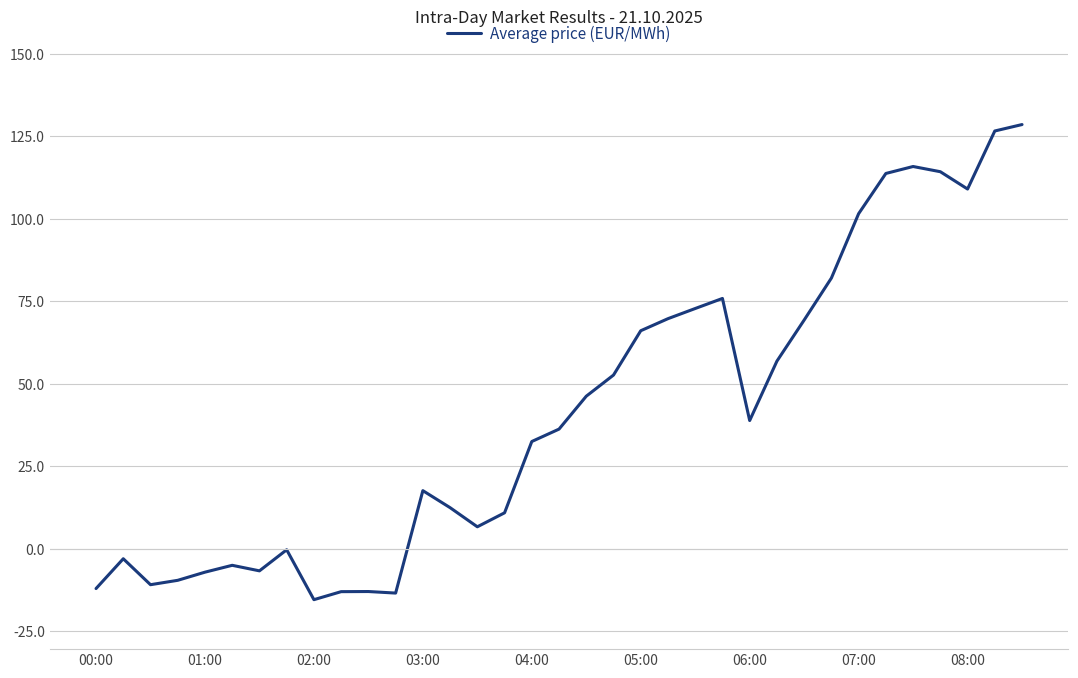

What is the maximum value shown in the chart?

128.6